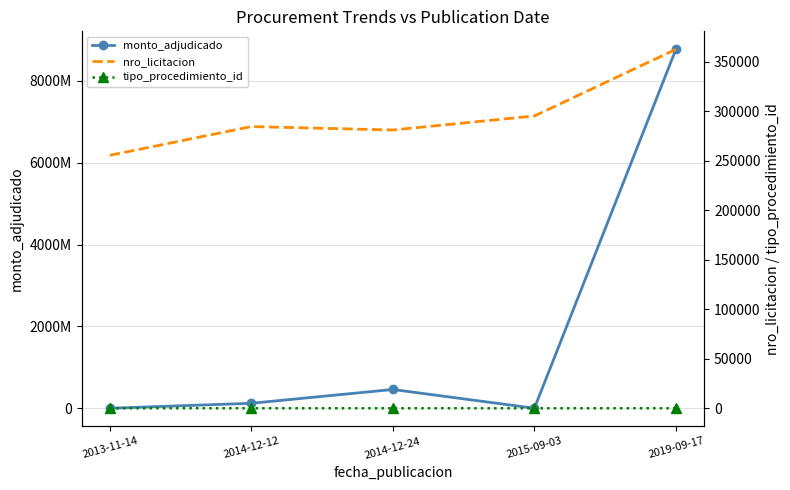

Reading left to right, list all the values displayed in this chart.

monto_adjudicado: 800000	122500000	459910000	1287000	8775147215
nro_licitacion: 255552	284575	281099	295282	362644
tipo_procedimiento_id: 2	1	5	5	4